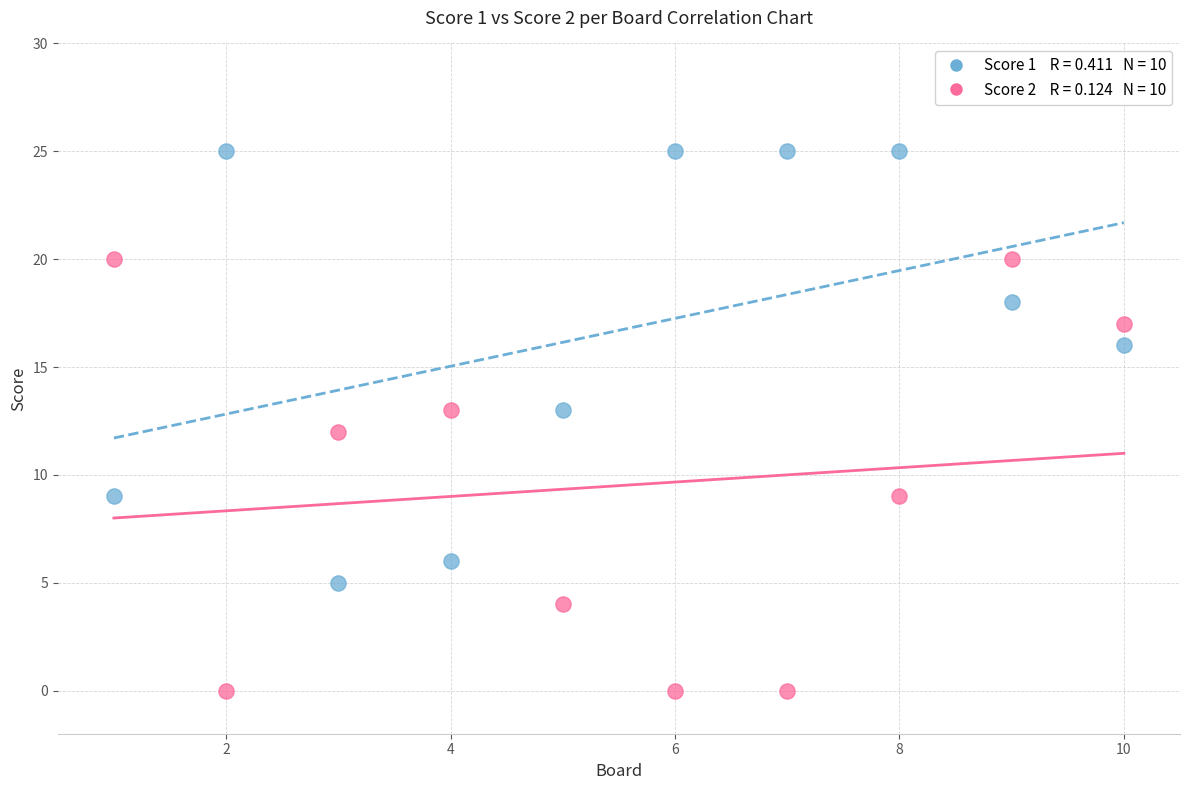

Across all data points, what is the range of Y values (max minus min)?

25